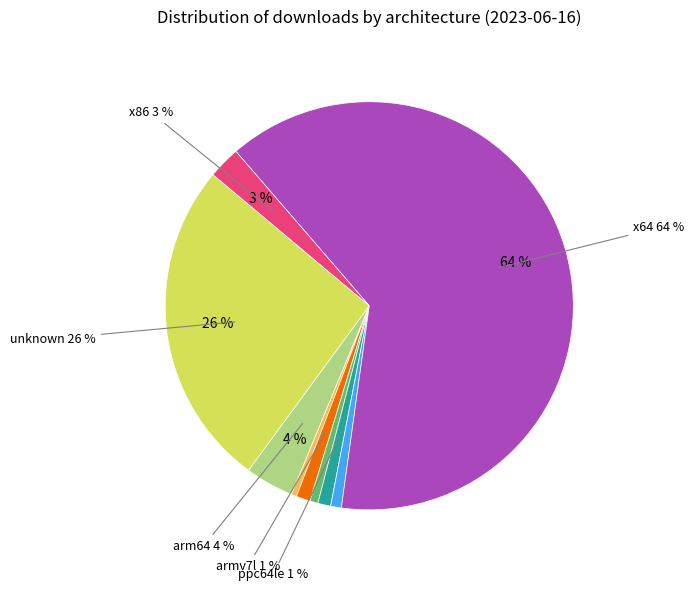

Does any single category account for the majority?

Yes